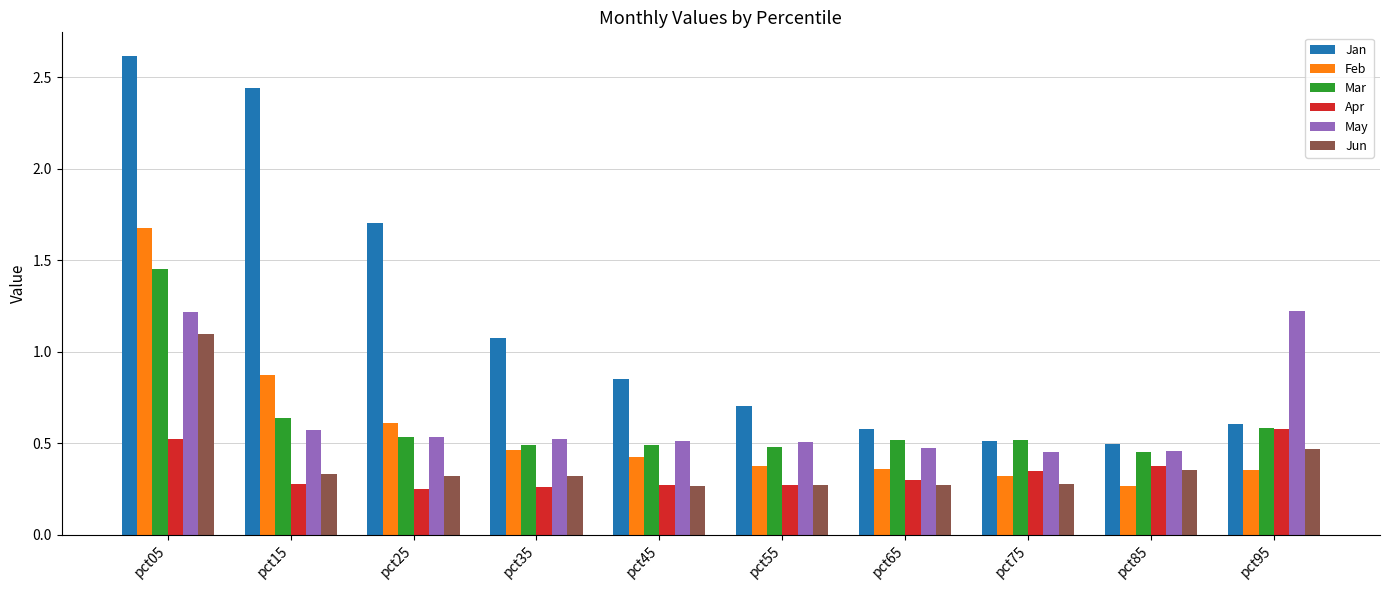

Which category has the highest value in the Feb series?

pct05